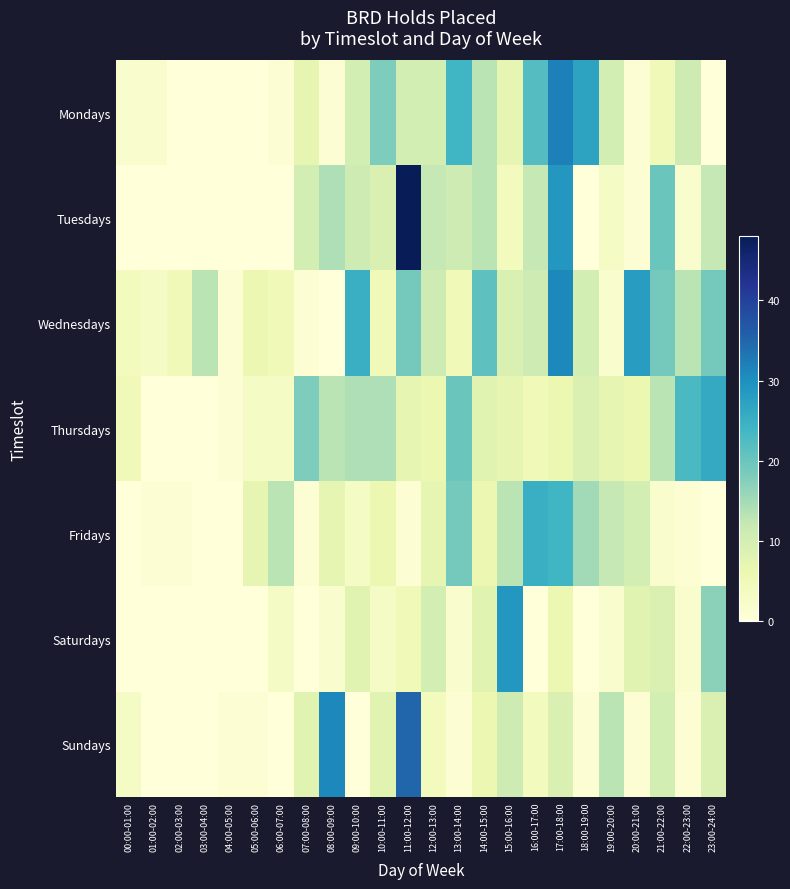

List the series in order of their peak value, lowest first.

Fridays, Thursdays, Saturdays, Wednesdays, Mondays, Sundays, Tuesdays